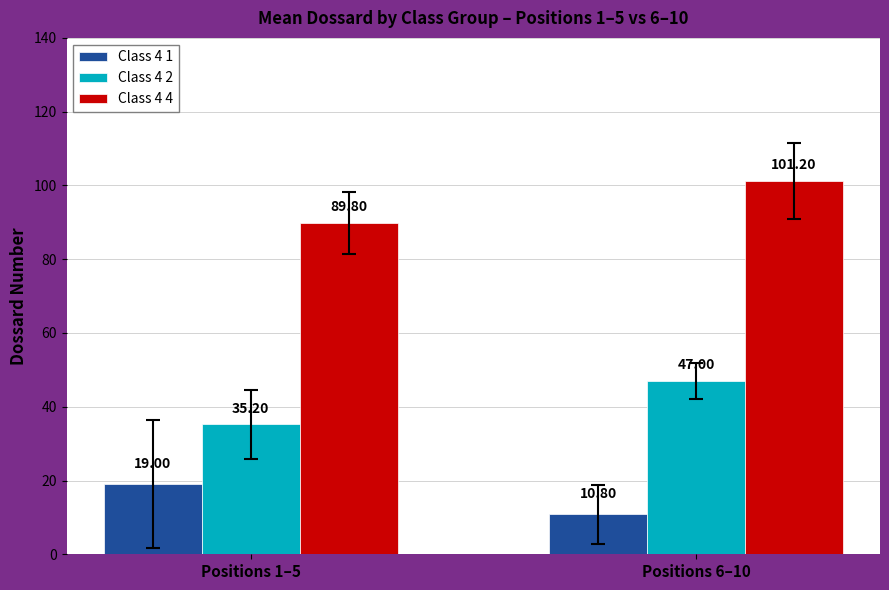

Reading left to right, what are all the values shown in this chart?

Class 4 1: Positions 1–5=19.0	Positions 6–10=10.8
Class 4 2: Positions 1–5=35.2	Positions 6–10=47.0
Class 4 4: Positions 1–5=89.8	Positions 6–10=101.2